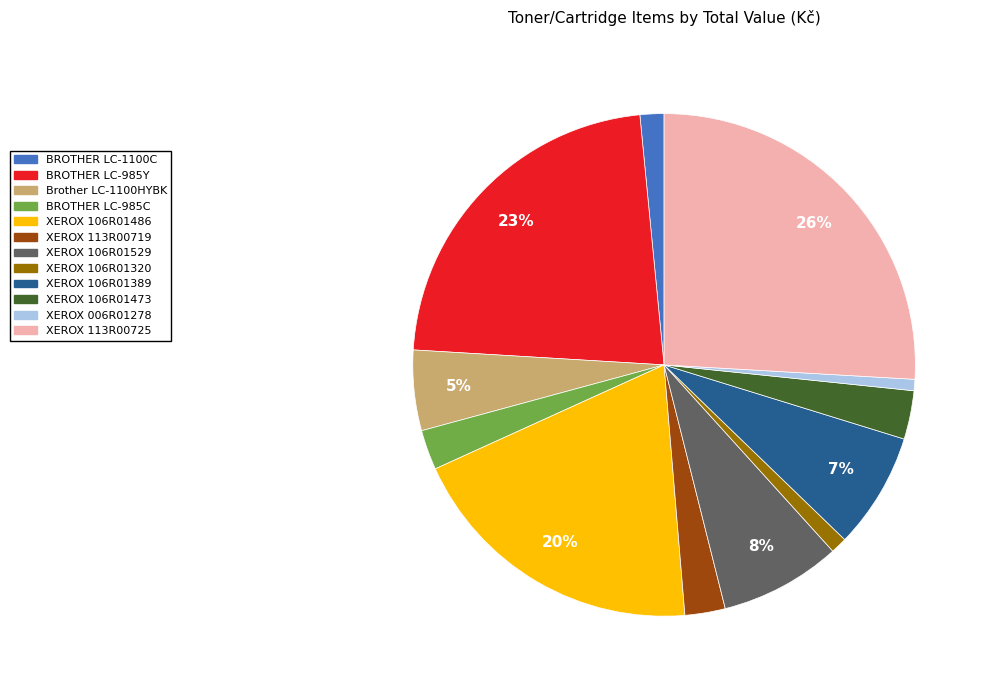

Combined, do Brother LC-1100HYBK and BROTHER LC-985Y account for over 50%?

No